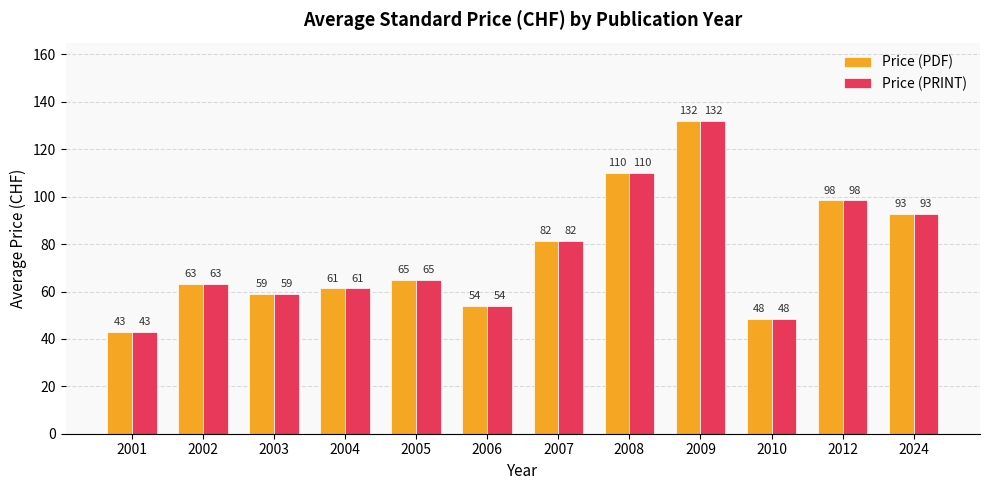

Where is Price (PDF) nearest to the value 87?

2007